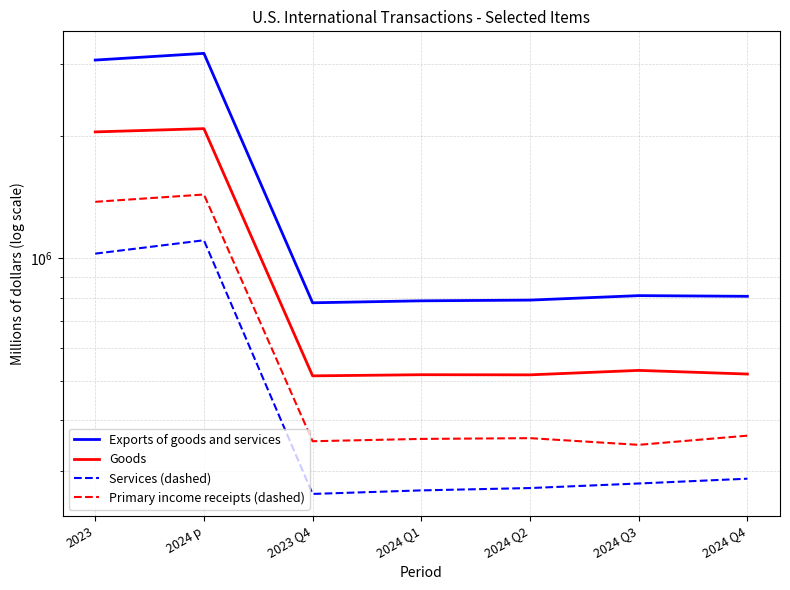

True or false: Services (dashed) and Exports of goods and services intersect in this chart.

False